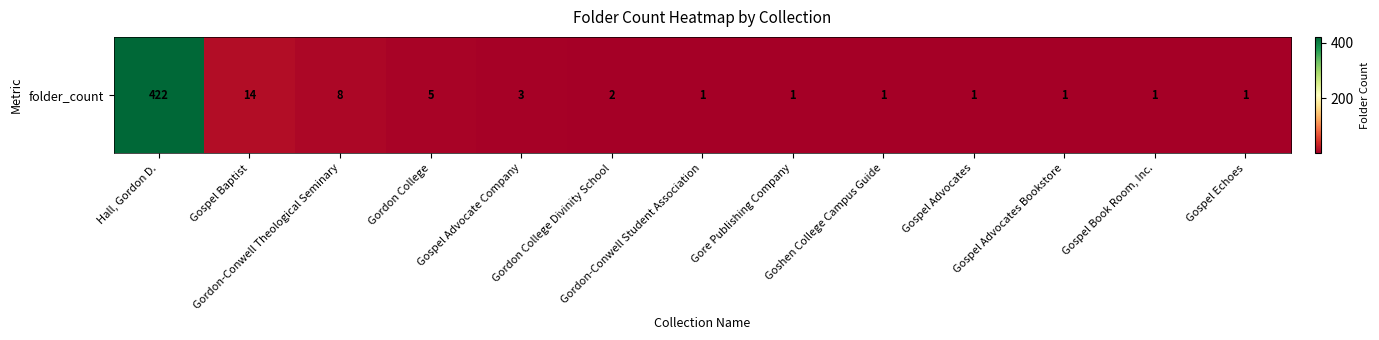

Rank the categories by value from lowest to highest.

Gordon-Conwell Student Association, Gore Publishing Company, Goshen College Campus Guide, Gospel Advocates, Gospel Advocates Bookstore, Gospel Book Room, Inc., Gospel Echoes, Gordon College Divinity School, Gospel Advocate Company, Gordon College, Gordon-Conwell Theological Seminary, Gospel Baptist, Hall, Gordon D.